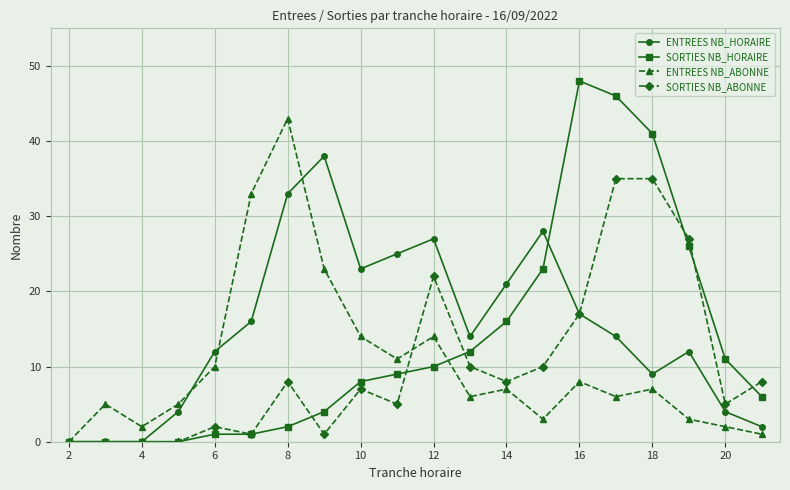

Which series has the widest spread of values?

SORTIES NB_HORAIRE